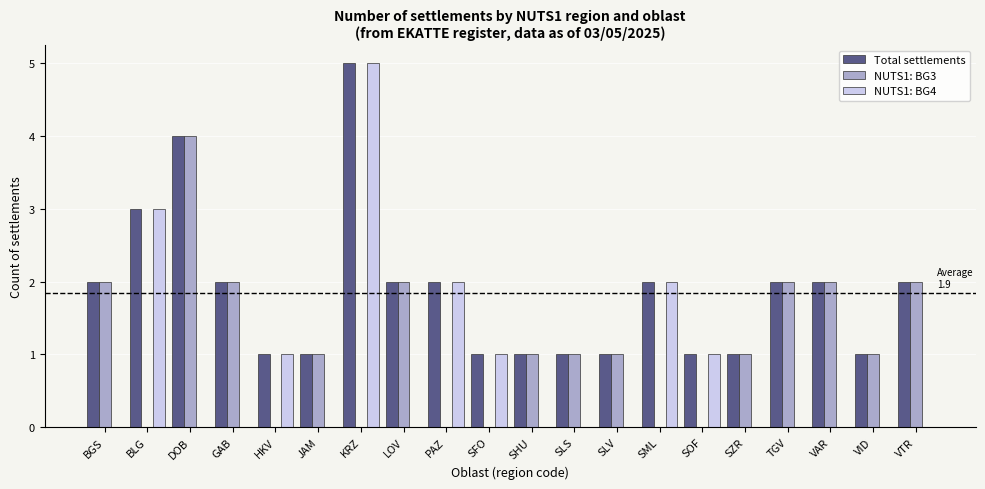

True or false: Total settlements has a value of 1 at SHU.

True